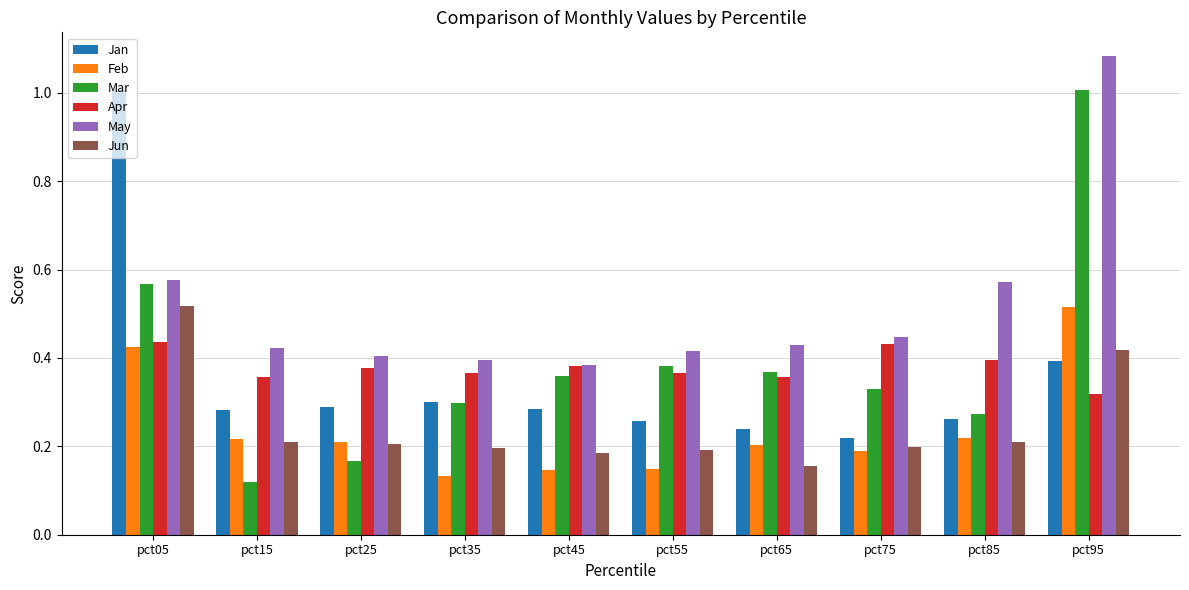

What is the sum of all Apr values?

3.8